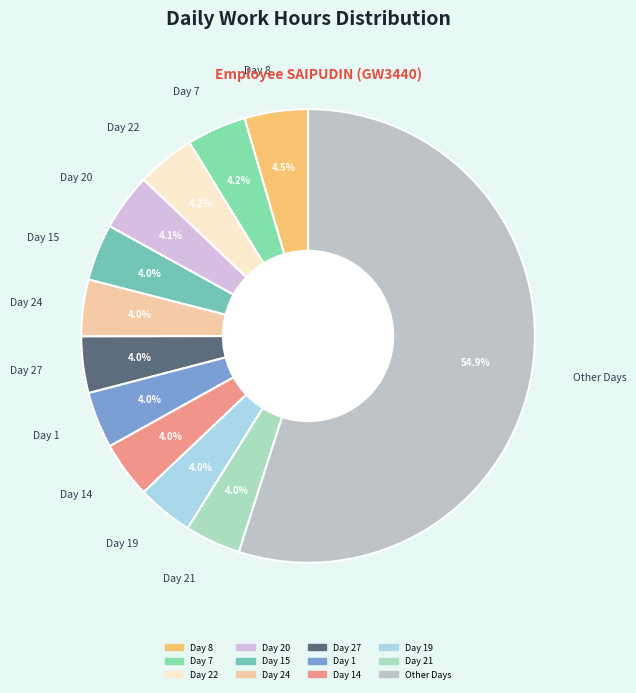

Count the number of slices in the pie.

12